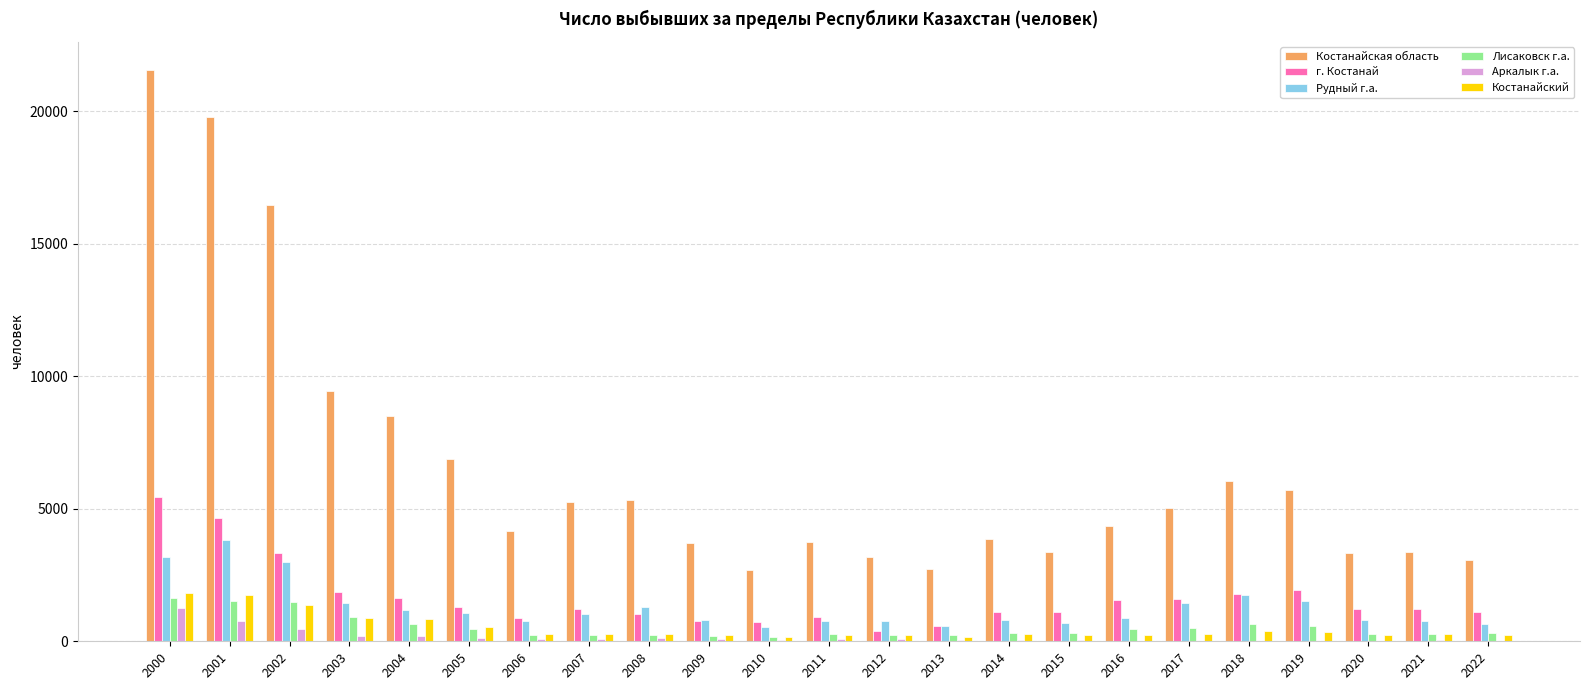

Between 2015 and 2018, which series saw the biggest shift?

Костанайская область